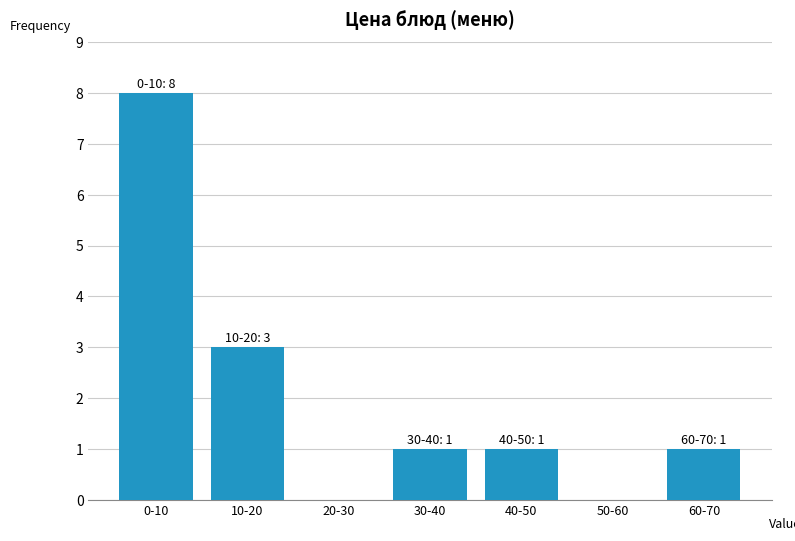

Reading left to right, list all the values displayed in this chart.

0-10=8	10-20=3	20-30=0	30-40=1	40-50=1	50-60=0	60-70=1